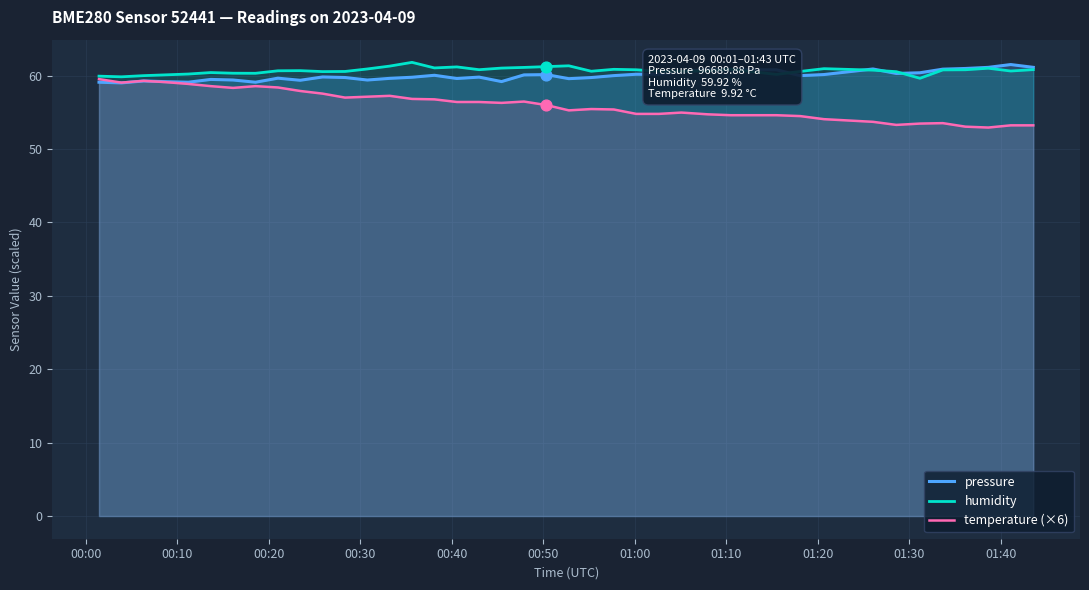

Which series has the widest spread of values?

temperature (×6)